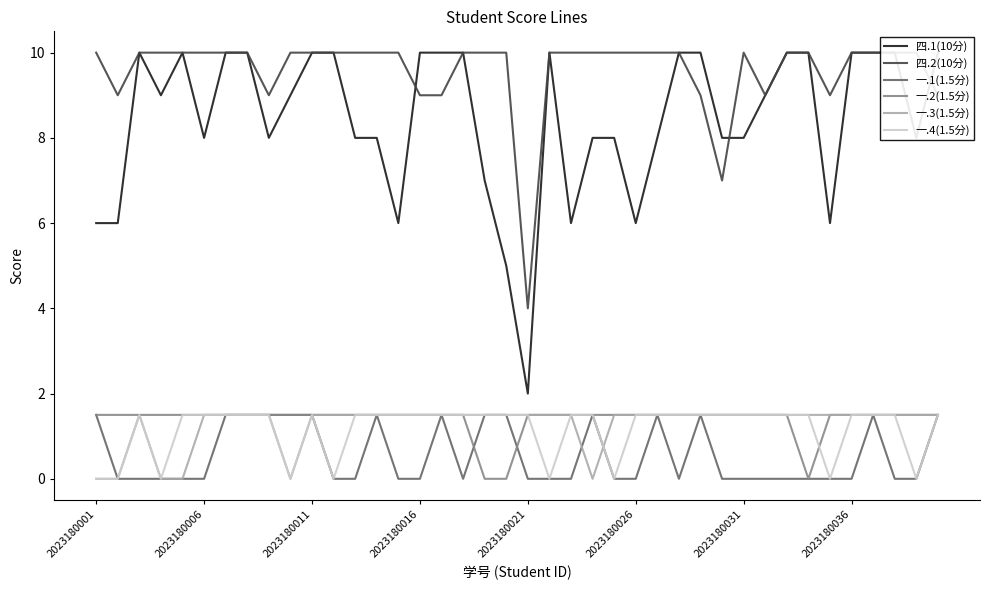

What are all the series names shown in the legend?

四.1(10分), 四.2(10分), 一.1(1.5分), 一.2(1.5分), 一.3(1.5分), 一.4(1.5分)